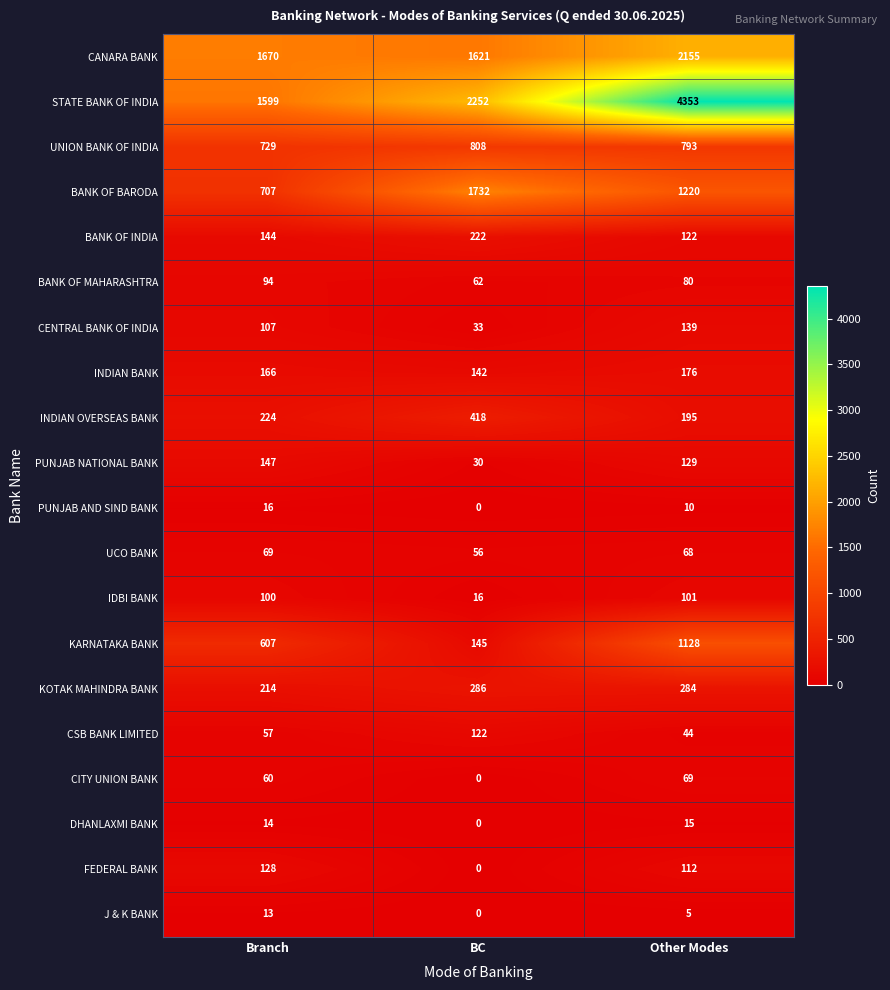

What is the average value of the IDBI BANK series?

72